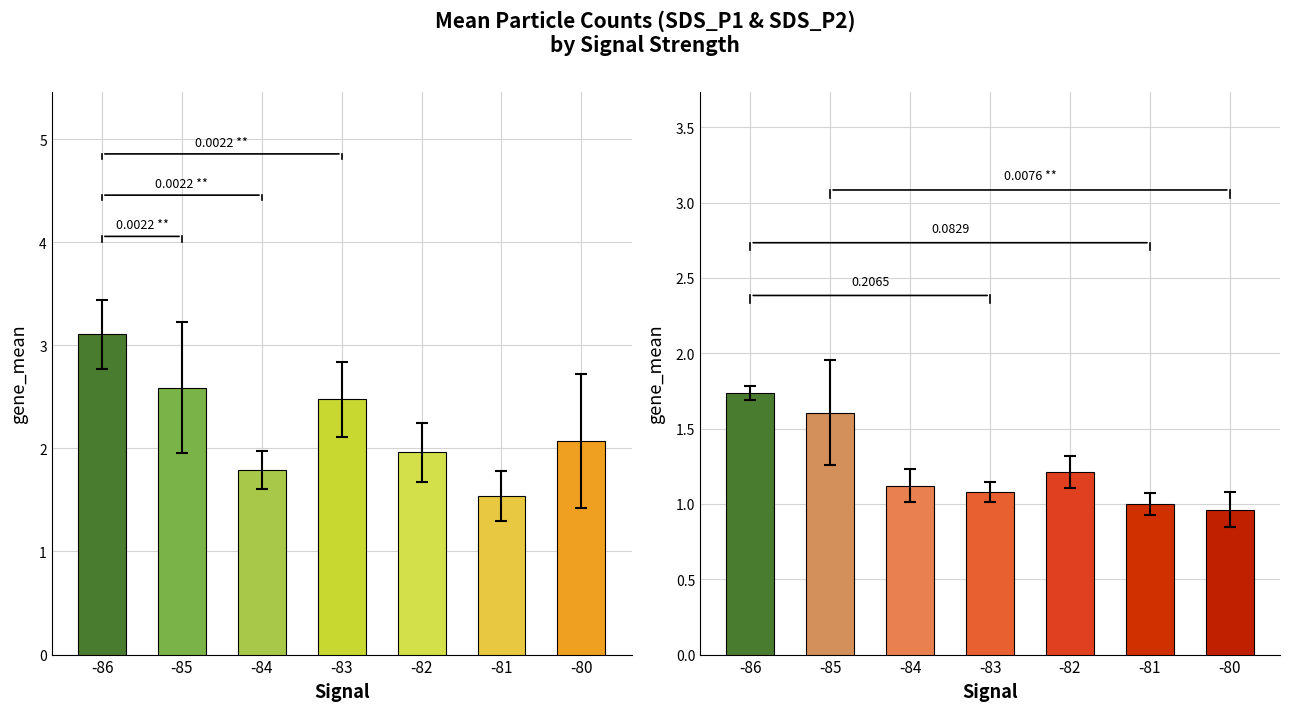

The value of SDS_P2 at 5 is 0.5. True or false?

False